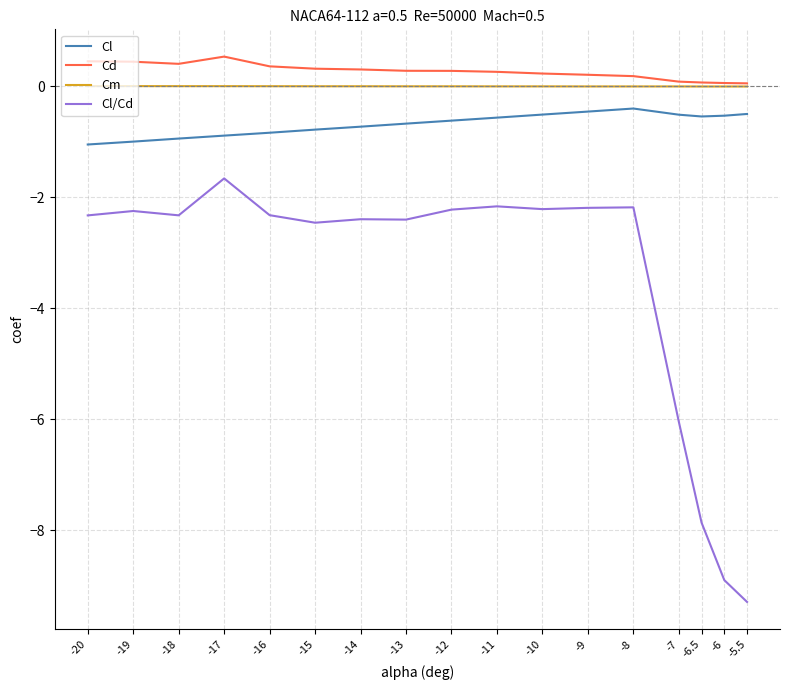

Which series has the largest range (max minus min)?

Cl/Cd